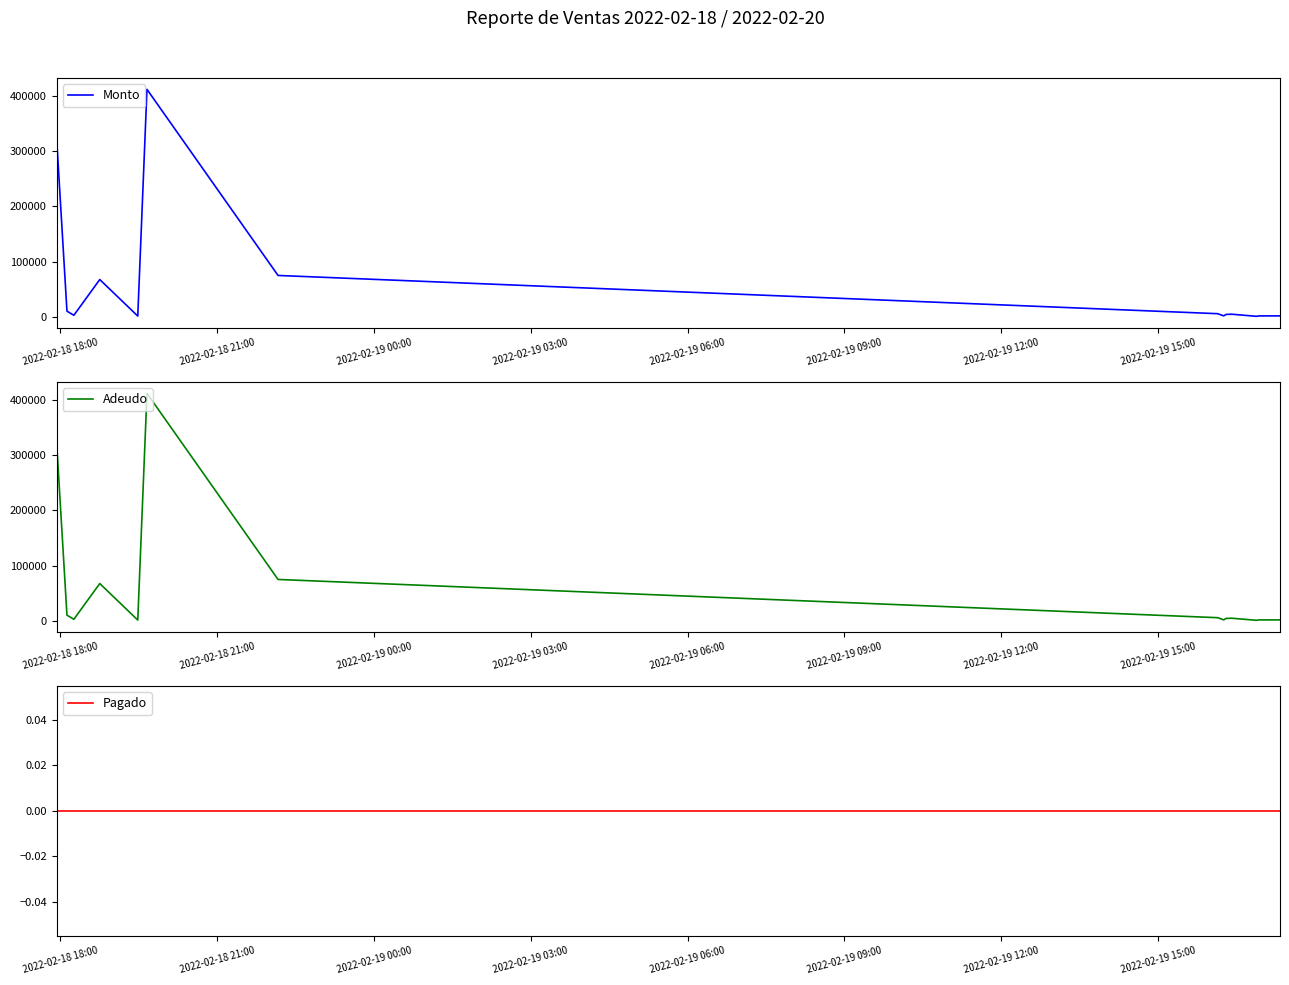

What is the value of the Monto point at the 10th from the left?

4500